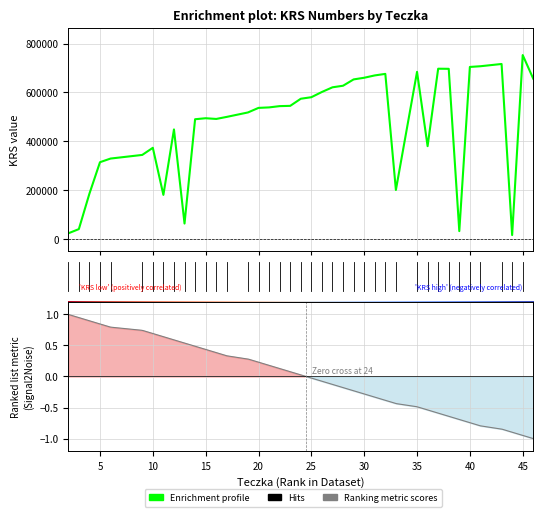

Reading right to left, what are all the values shown in this chart?

655817	752724	15471	716264	707009	704137	31672	696447	696880	379668	684001	200239	675707	669393	659865	653056	627164	620742	601620	580167	573876	544736	543637	538417	536431	517727	499600	491138	494052	489977	62695	448163	180060	372929	343781	328896	313956	184999	39903	22629